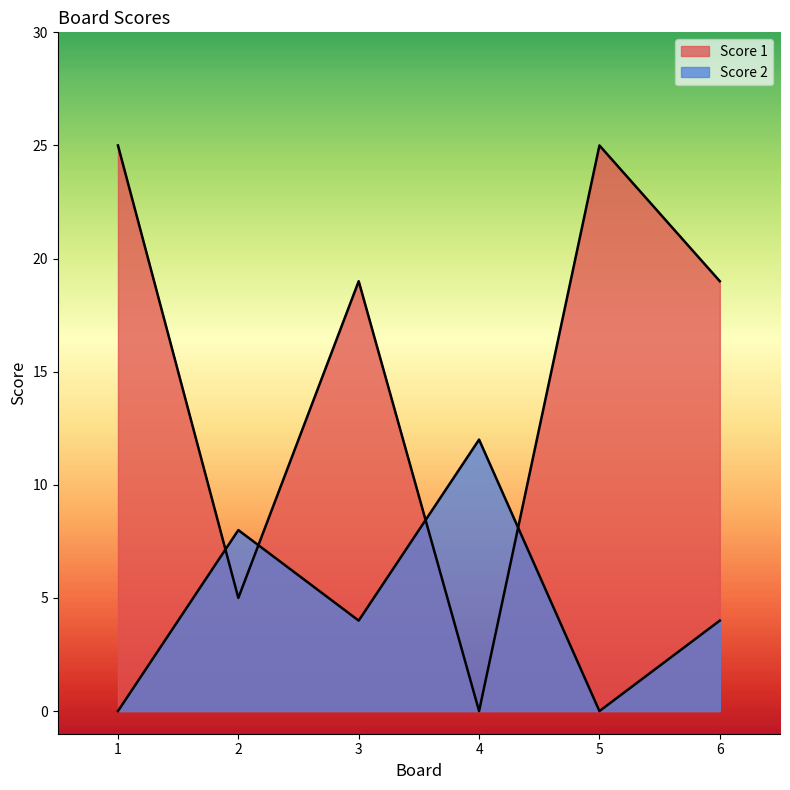

Which series ends up on top after the final intersection of Score 1 and Score 2?

Score 1